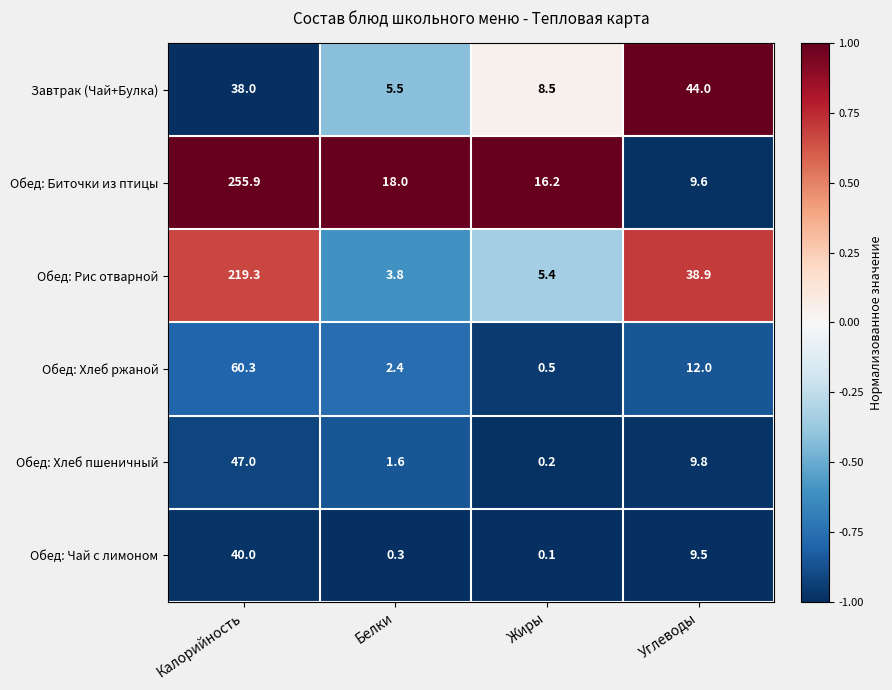

Where is Обед: Биточки из птицы nearest to the value 132?

Белки